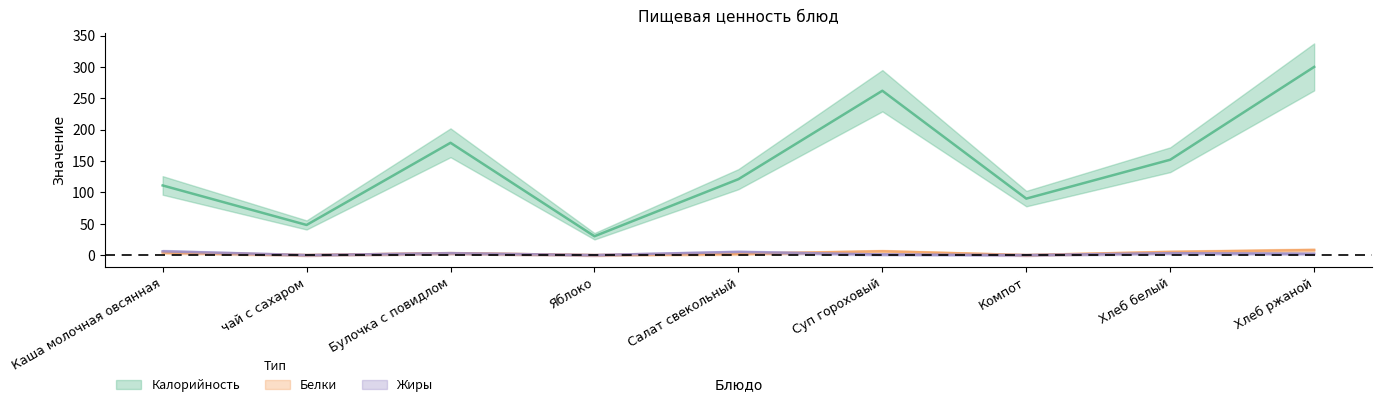

At how many categories does at least one series exceed 60?

7